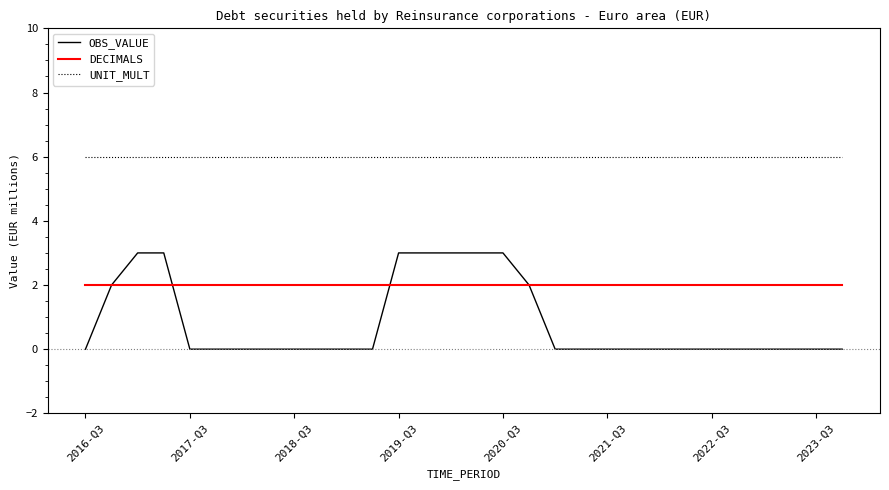

What is the greatest value displayed?

6